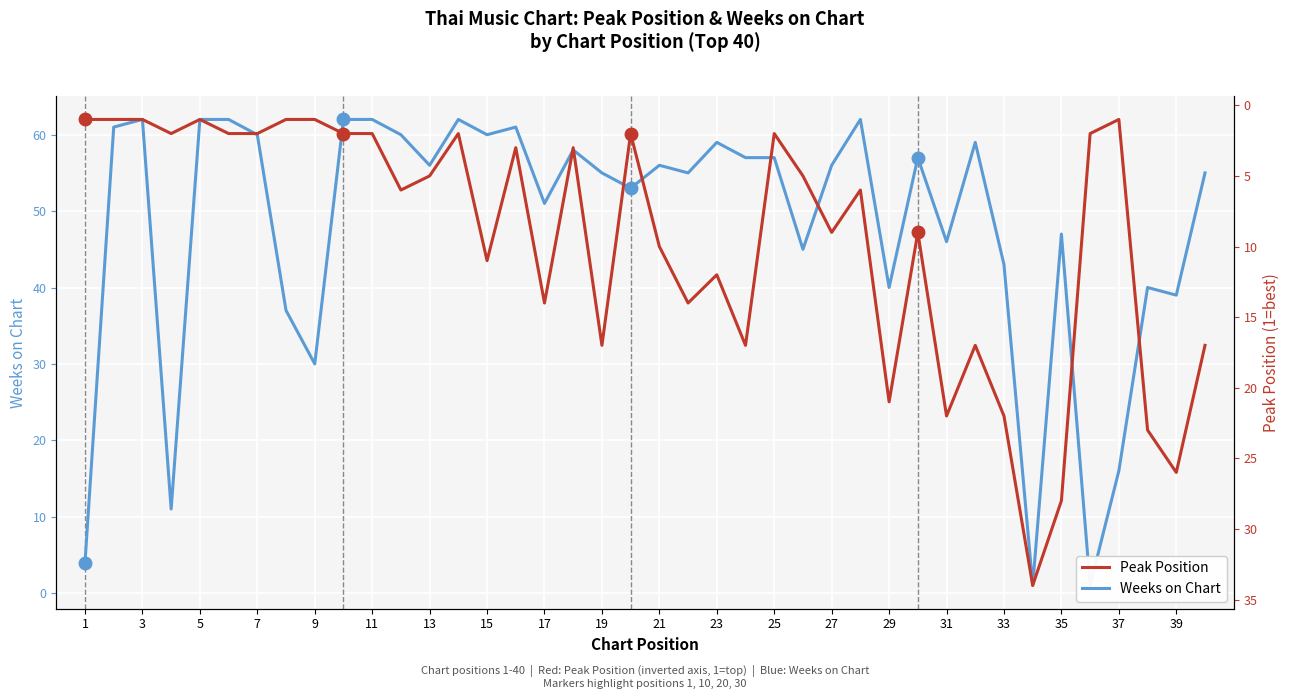

How many lines are shown in the chart?

2